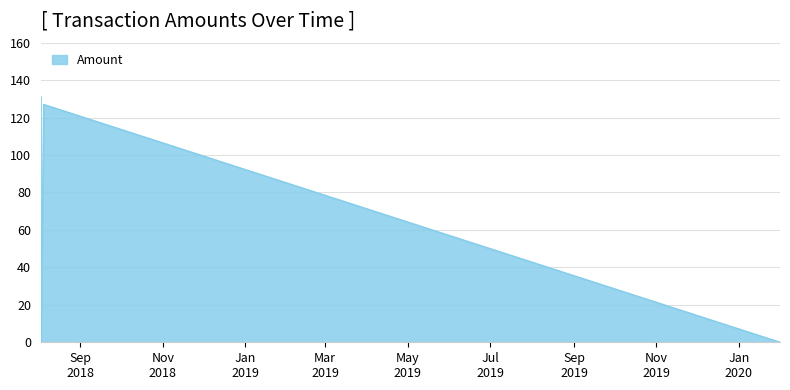

True or false: there are more than 2 points higher than both neighbors.

False